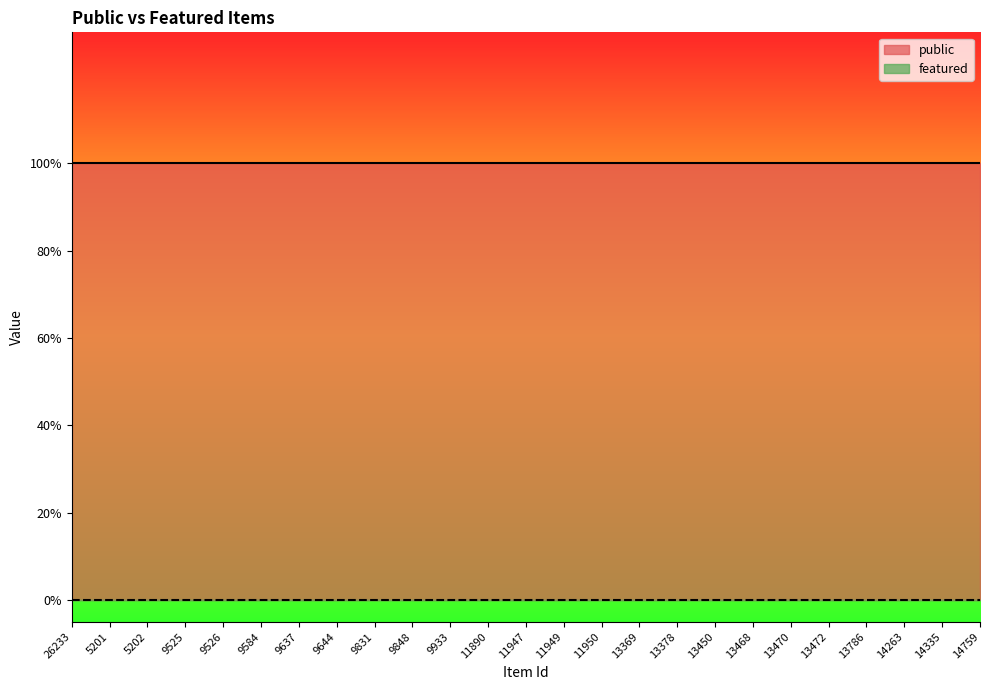

Which series has the widest spread of values?

public